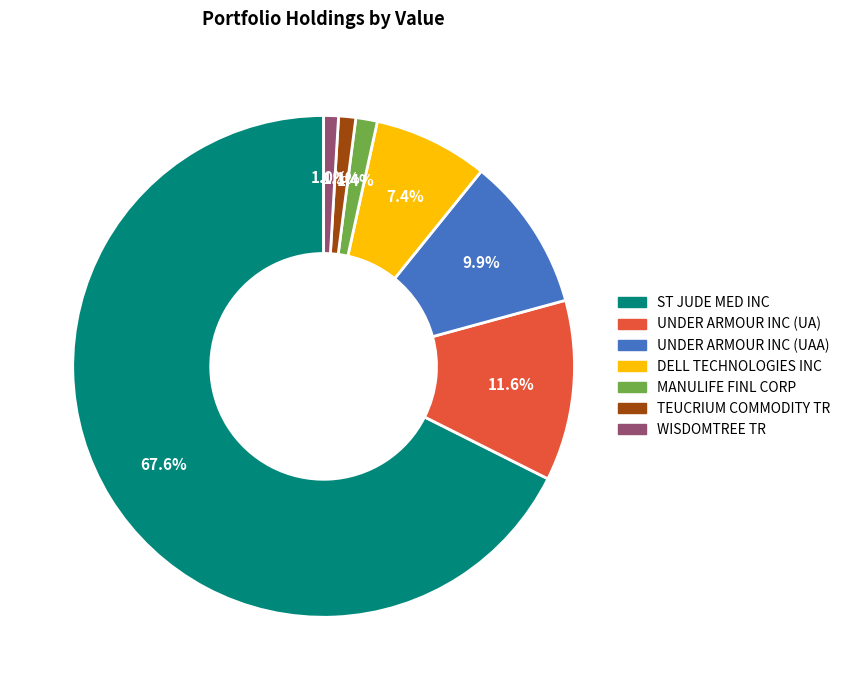

What is the largest slice in the pie chart?

ST JUDE MED INC